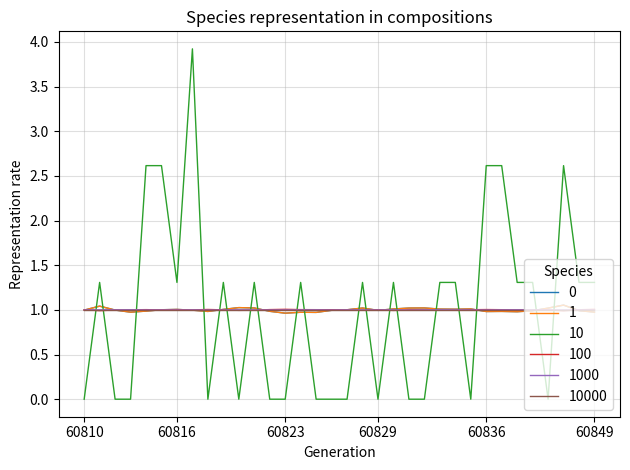

What is the greatest value displayed?

3.9